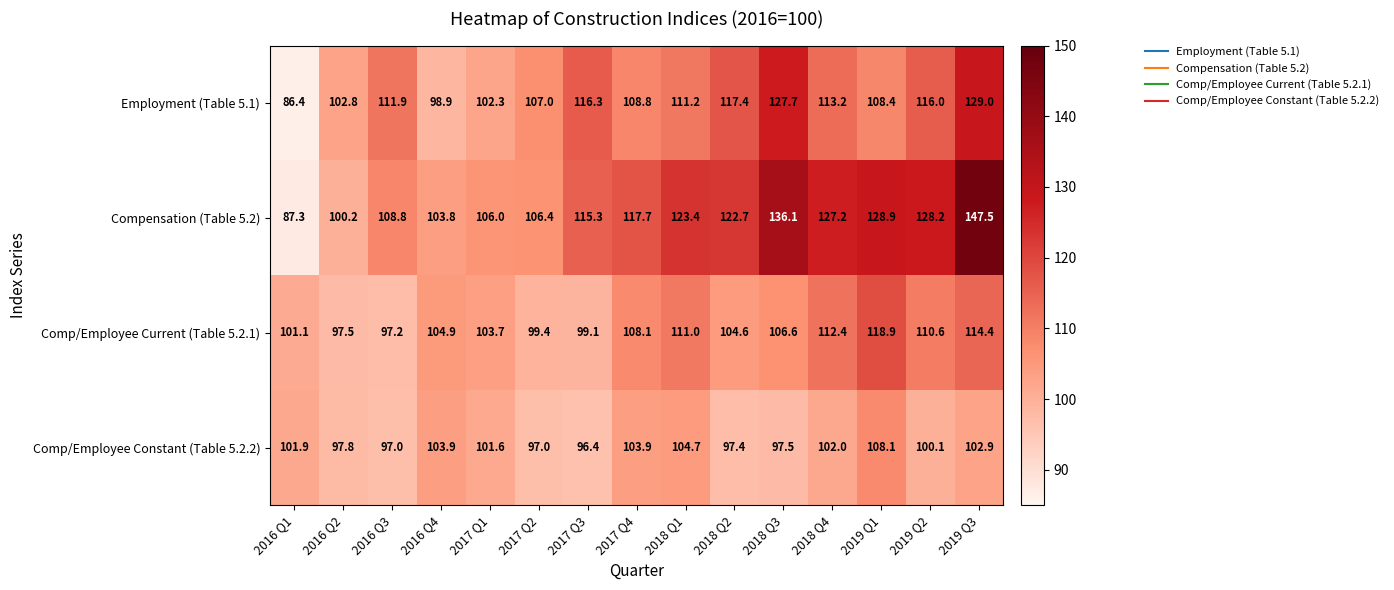

At how many categories does at least one series exceed 146?

1